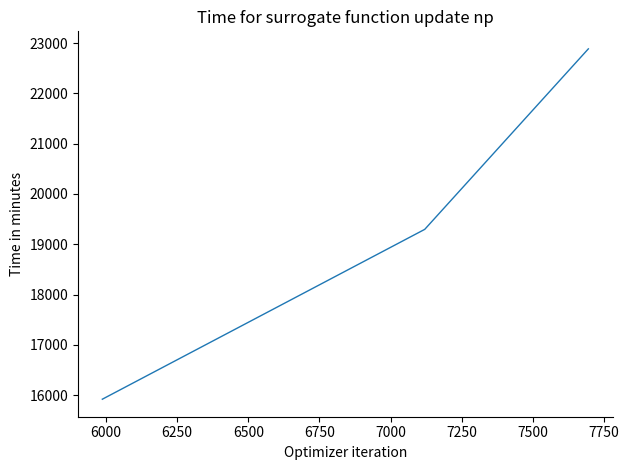

Reading left to right, transcribe all the data shown in this chart.

15922	19297	22884